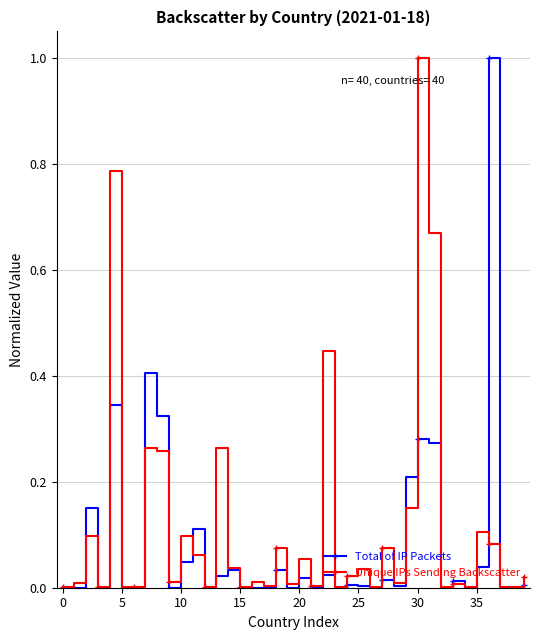

After their last crossing, which series has the higher values: Total of IP Packets or Unique IPs Sending Backscatter?

Unique IPs Sending Backscatter